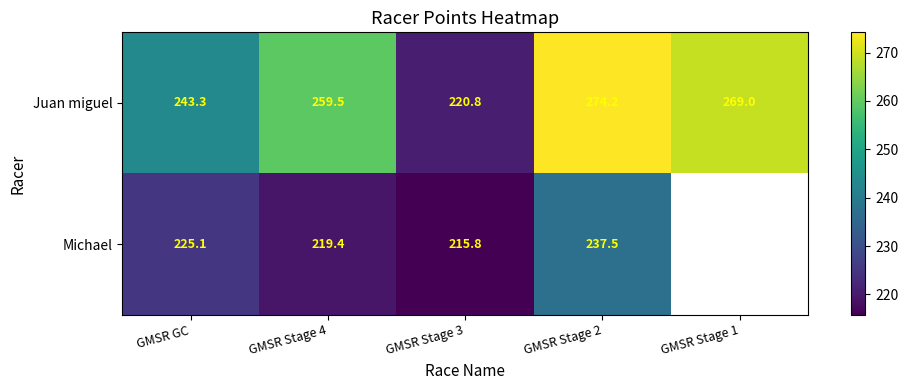

List the labels in order of Juan miguel value, largest first.

GMSR Stage 2, GMSR Stage 1, GMSR Stage 4, GMSR GC, GMSR Stage 3